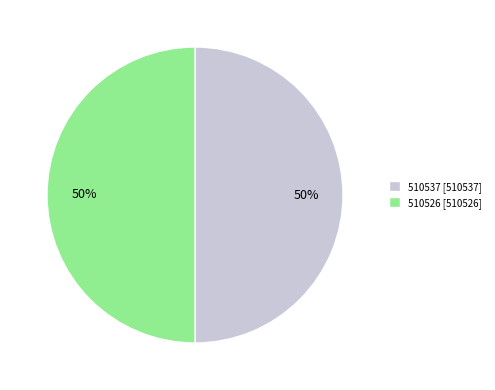

Approximately how many times larger is the value at 510526 [510526] compared to 510537 [510537]?

1.0